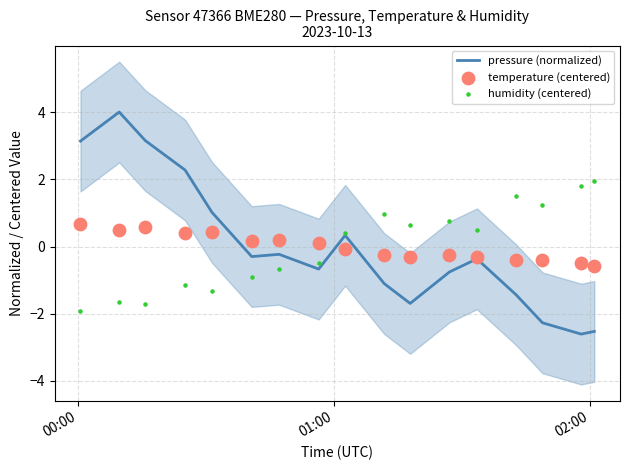

What is the maximum value for pressure (normalized)?

4.0